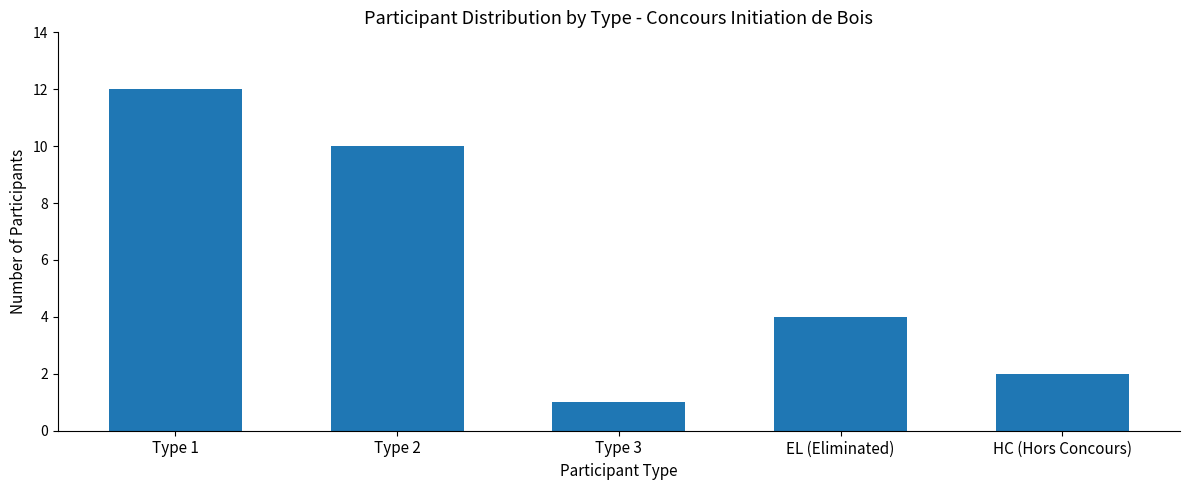

What is the difference between the maximum and second lowest values?

10